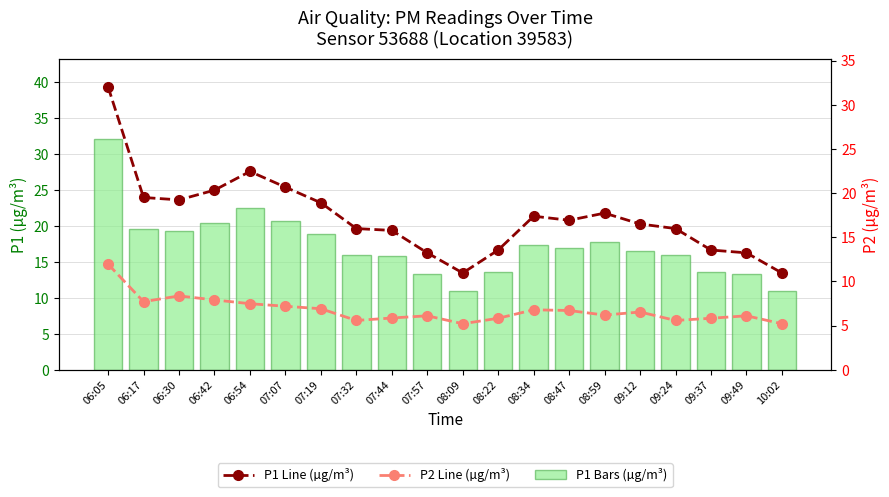

How many data points does each series have?

20